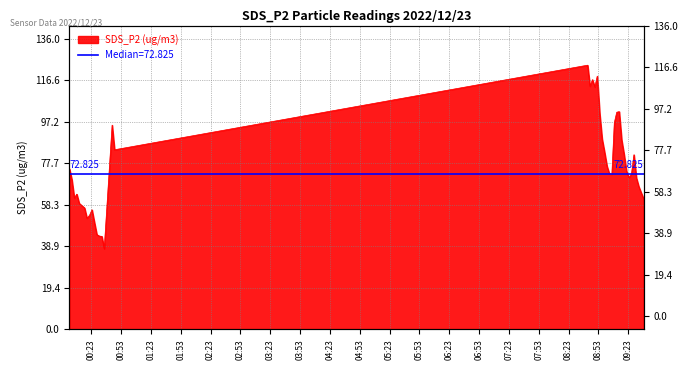

What is the difference between the values at 2022/12/23 09:26:21 and 2022/12/23 00:26:06?

22.7